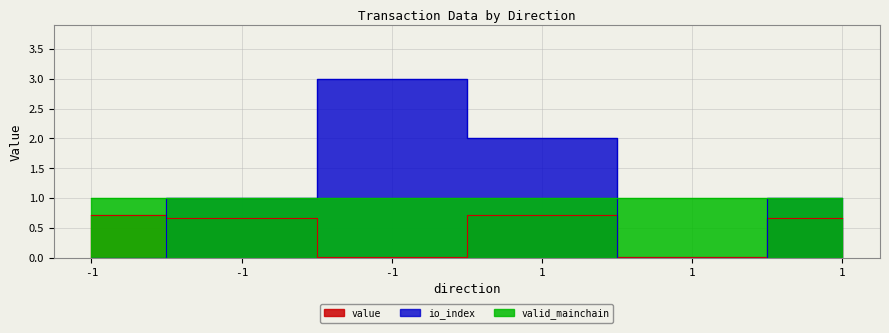

What is the difference between the io_index values at -1 and -1?

1.0